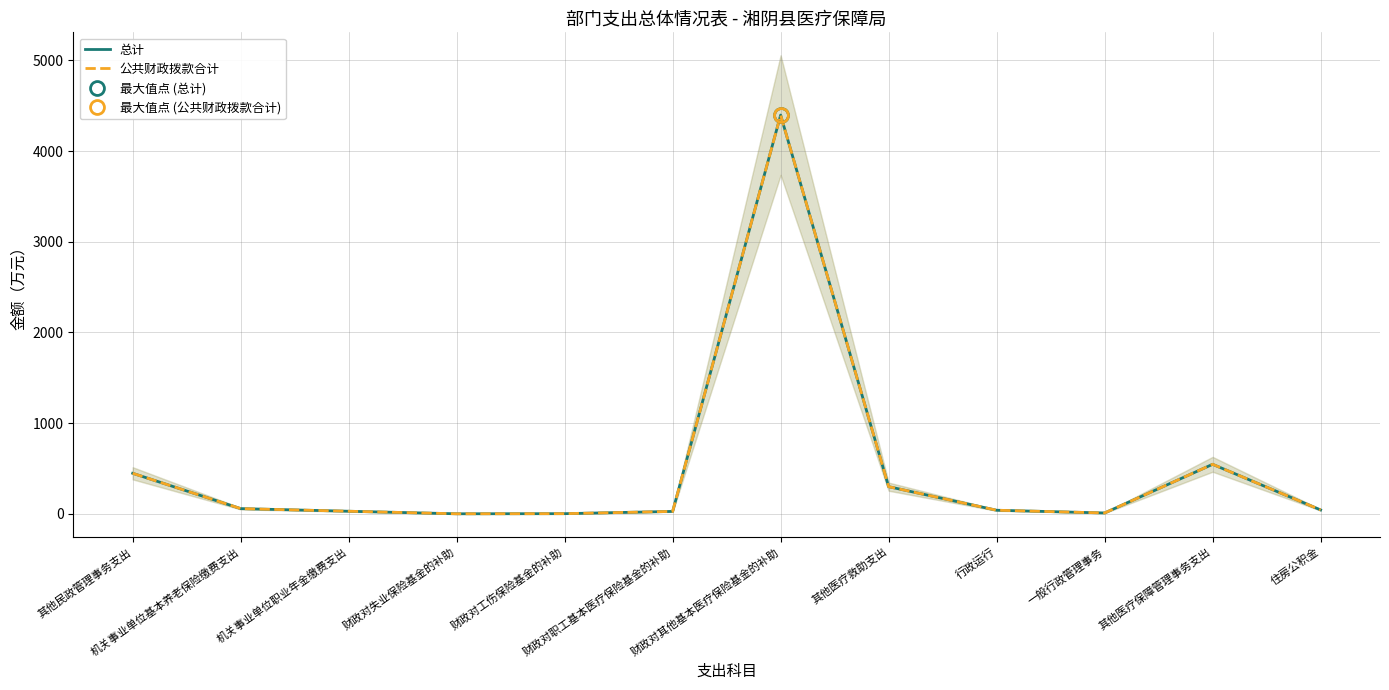

Count the number of data series in this chart.

2